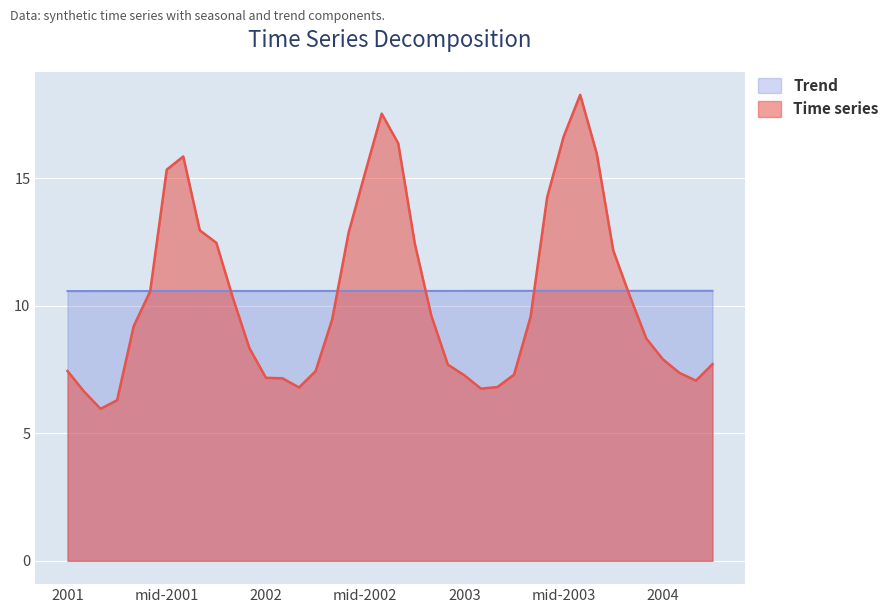

True or false: Trend and Time series intersect in this chart.

True